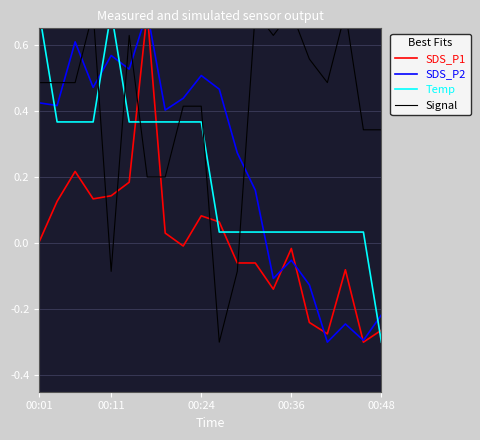

What is the value of the SDS_P1 point at the 17th from the left?

-0.3